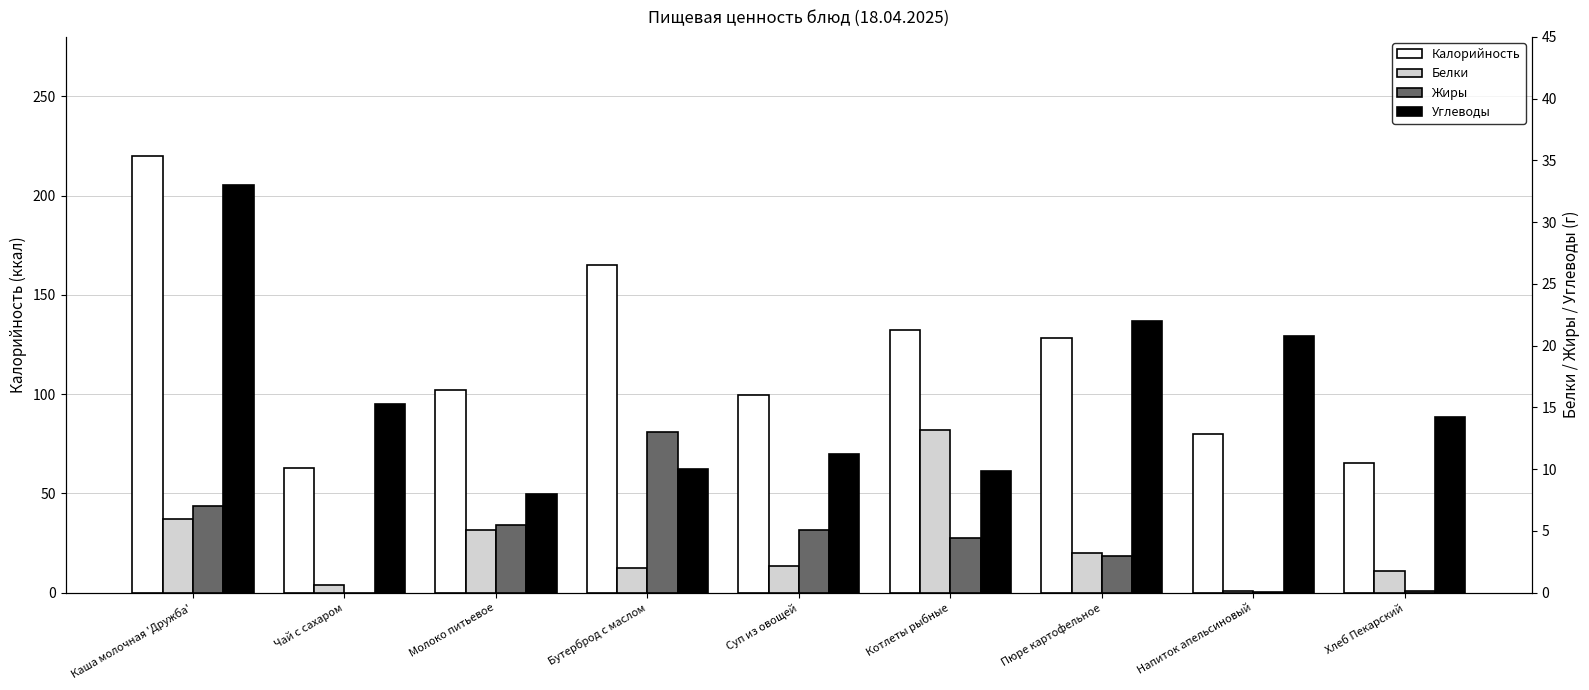

How many bars are there in total?

36